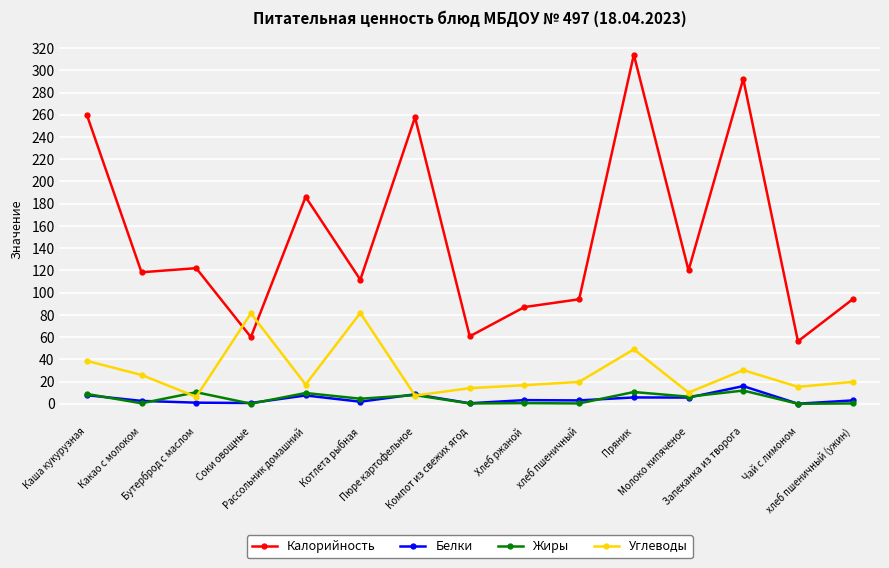

What position from the right is хлеб пшеничный (ужин)?

1